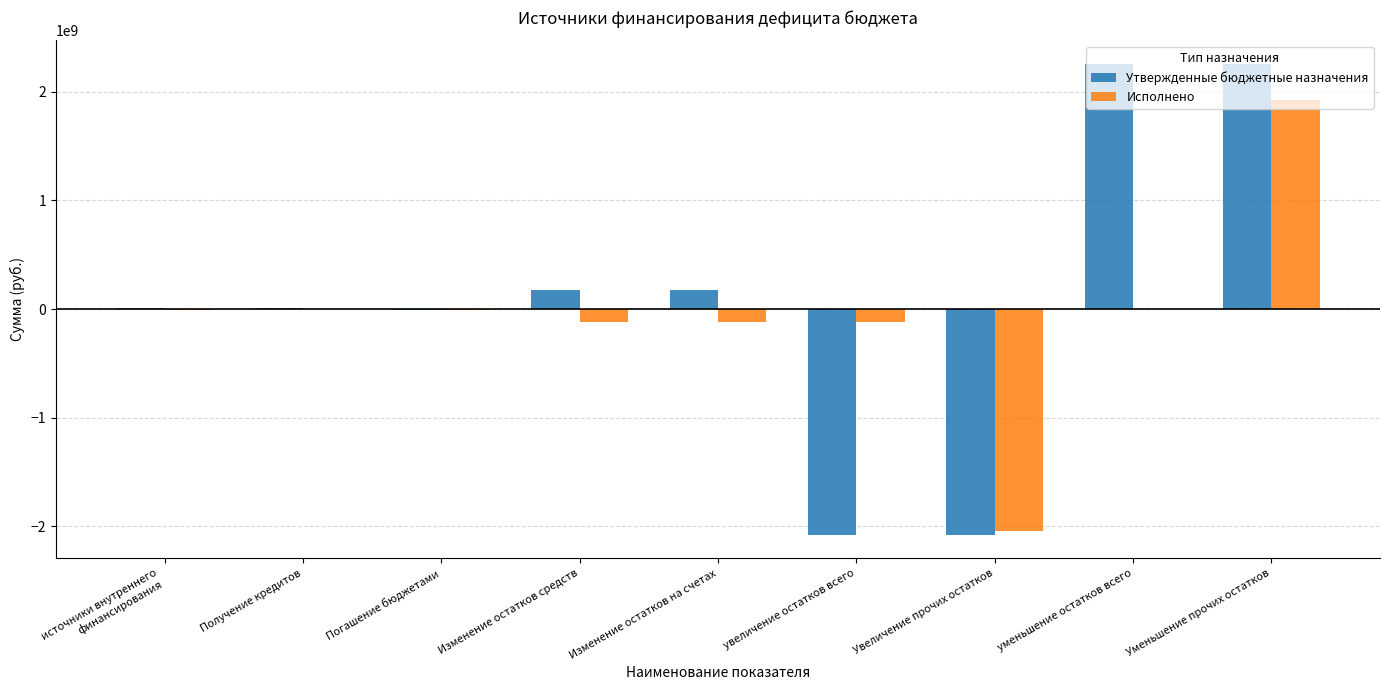

How many data points does each series have?

9